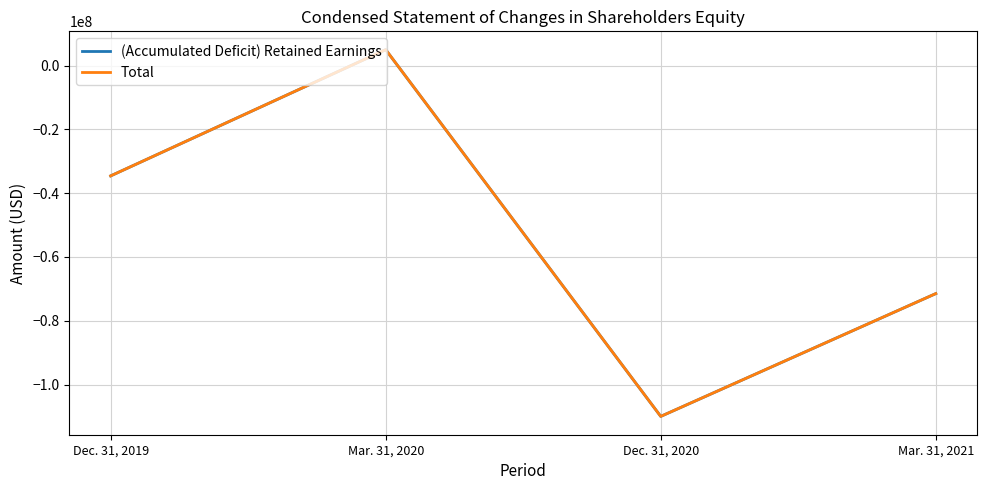

Which category has the highest value in the (Accumulated Deficit) Retained Earnings series?

Mar. 31, 2020